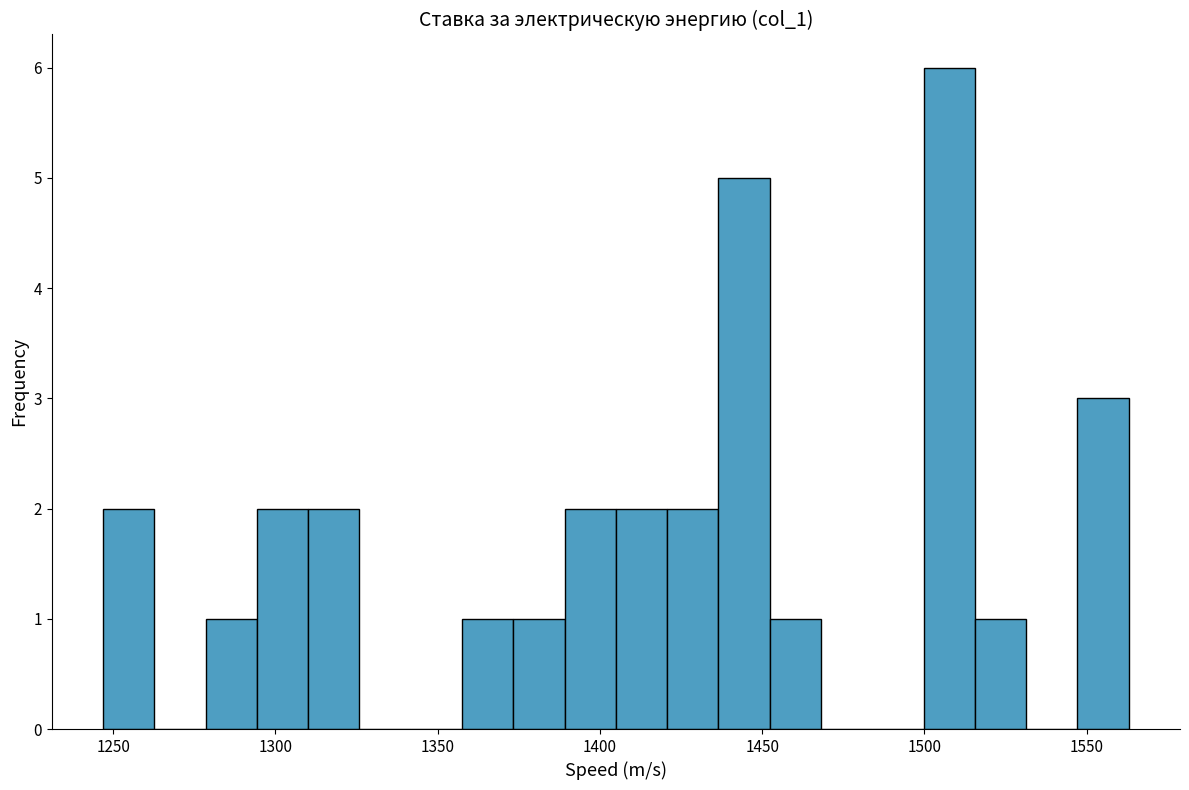

Around what value on the x-axis is the tallest bar? Give the approximate position of its centre, as read against the axis.

1510